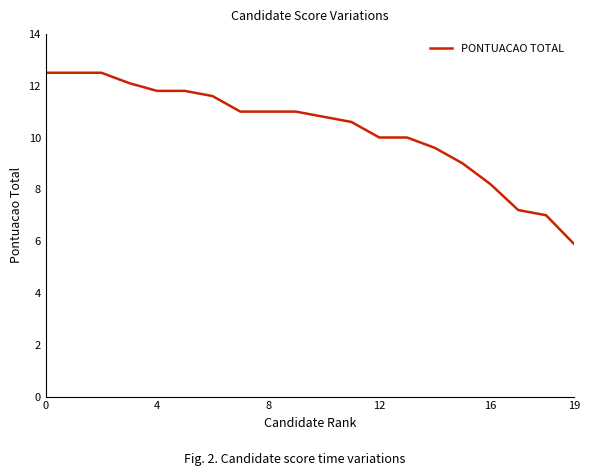

What is the greatest value displayed?

12.5